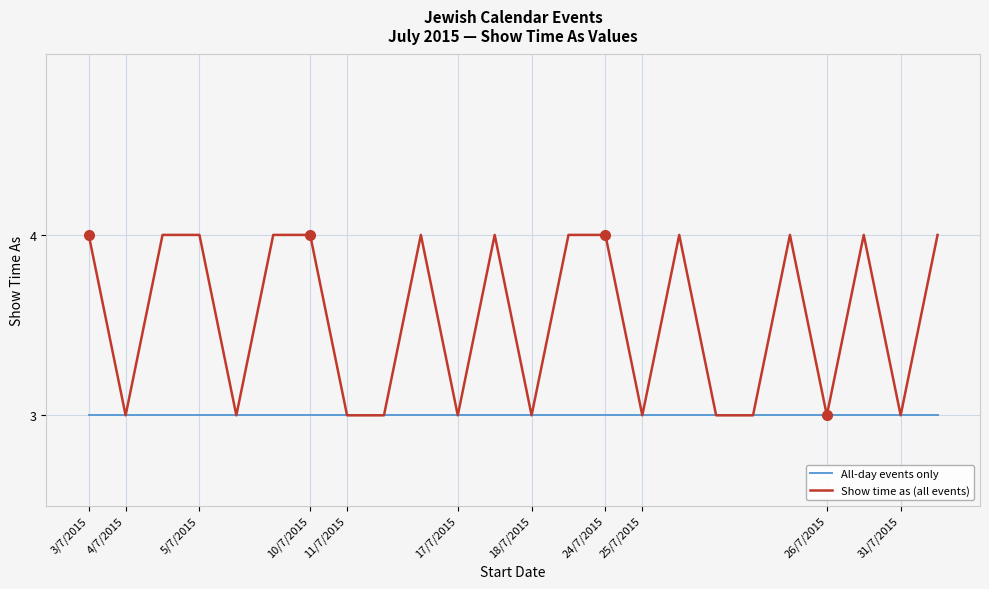

Reading right to left, what are all the values shown in this chart?

All-day events only: 3	3	3	3	3	3	3	3	3	3	3	3	3	3	3	3	3	3	3	3	3	3	3	3
Show time as (all events): 4	3	4	3	4	3	3	4	3	4	4	3	4	3	4	3	3	4	4	3	4	4	3	4